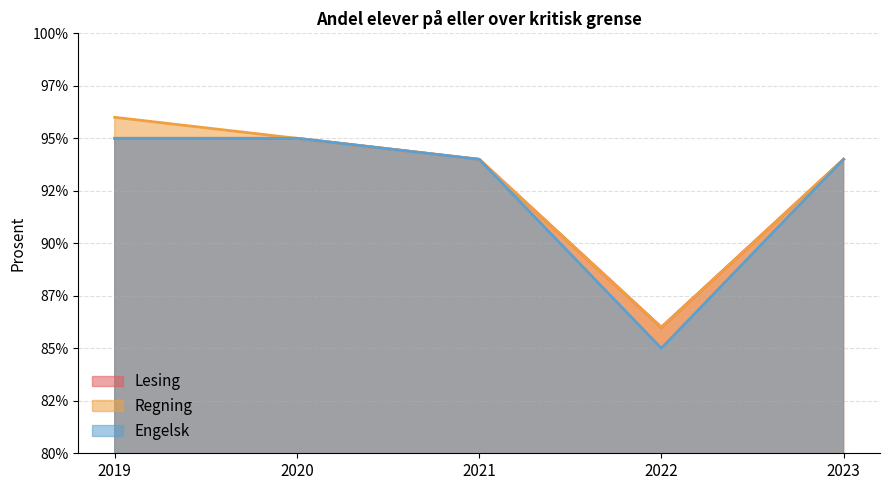

True or false: Lesing has more than 2 interior local peaks.

False